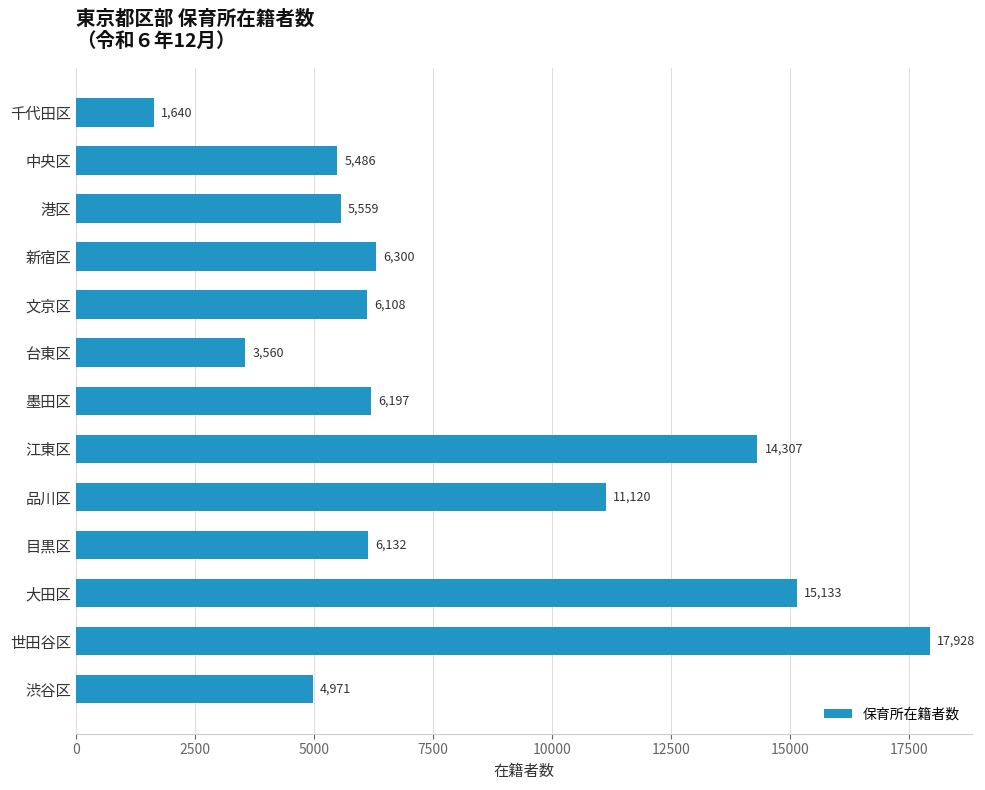

Rank the categories by value from highest to lowest.

世田谷区, 大田区, 江東区, 品川区, 新宿区, 墨田区, 目黒区, 文京区, 港区, 中央区, 渋谷区, 台東区, 千代田区